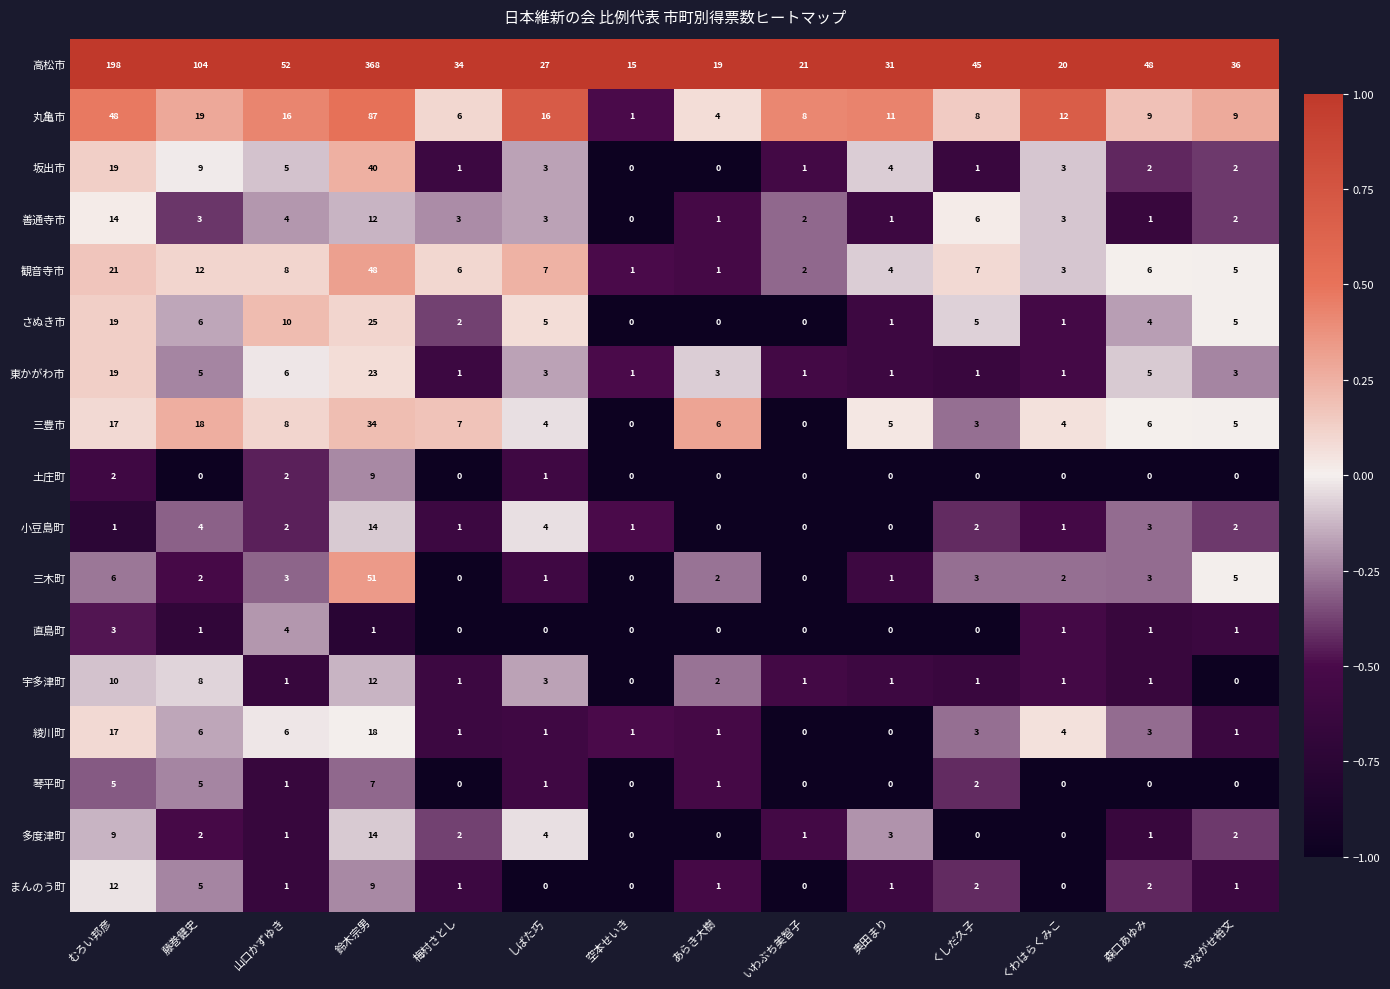

Which category has the highest value in the 小豆島町 series?

鈴木宗男